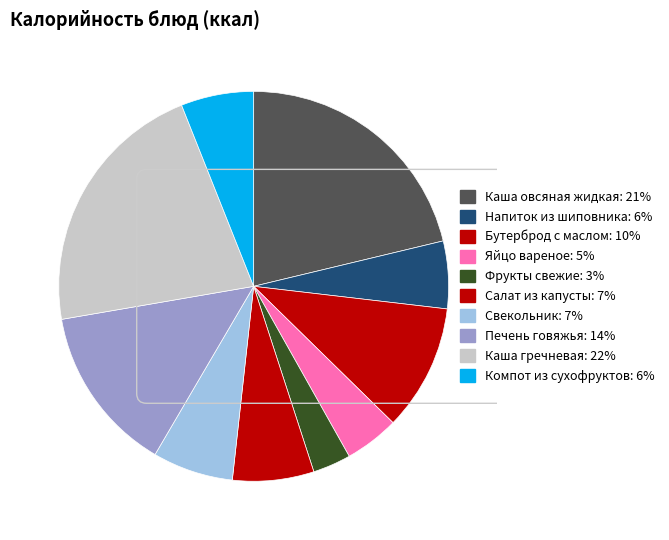

Which has a higher value, Компот из сухофруктов or Фрукты свежие?

Компот из сухофруктов